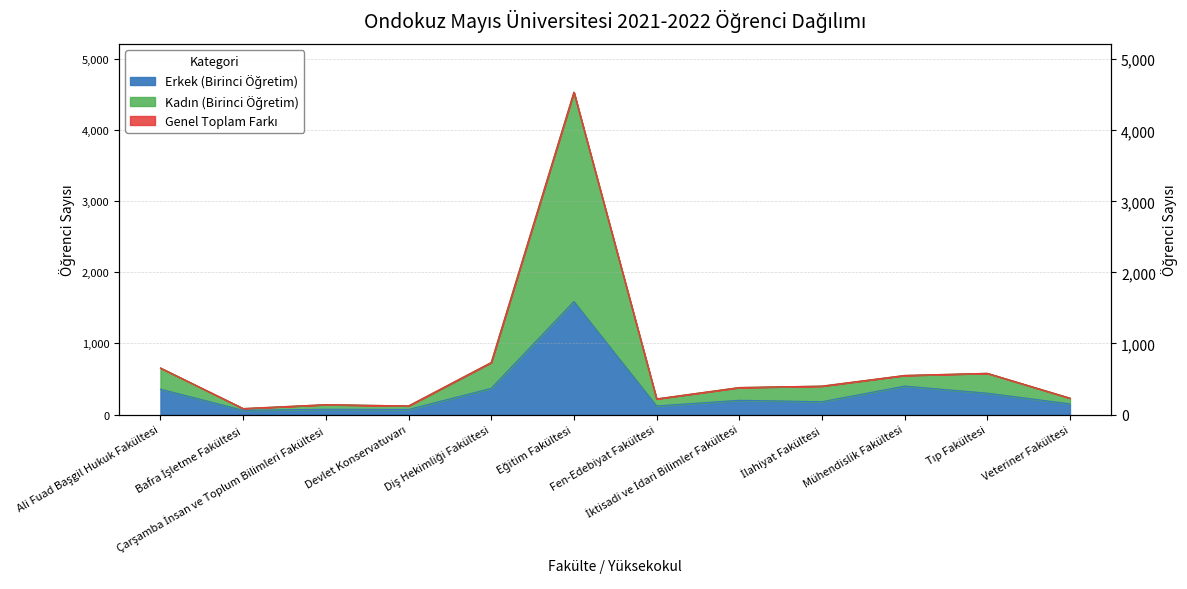

Read the Genel Toplam value at Ali Fuad Başgil Hukuk Fakültesi.

655